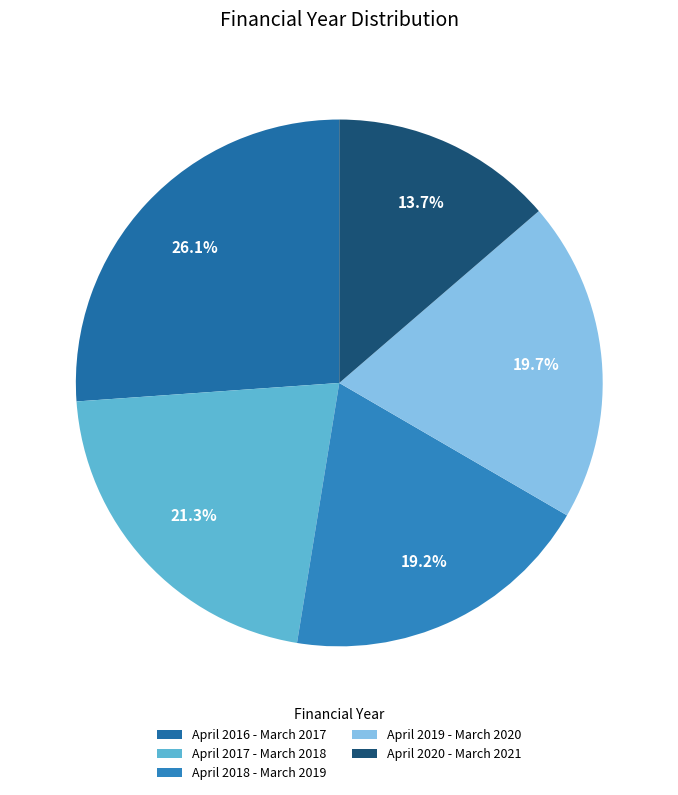

How many segments does this pie chart have?

5